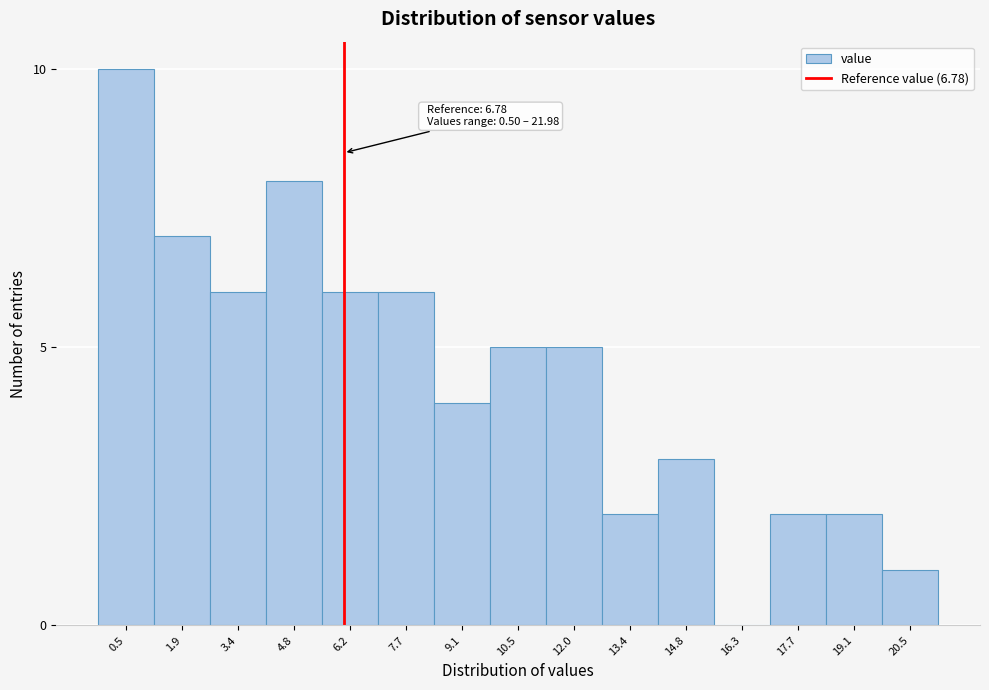

Reading left to right, extract all data points from this chart.

0.5=10	1.9=7	3.4=6	4.8=8	6.2=6	7.7=6	9.1=4	10.5=5	12.0=5	13.4=2	14.8=3	16.3=0	17.7=2	19.1=2	20.5=1